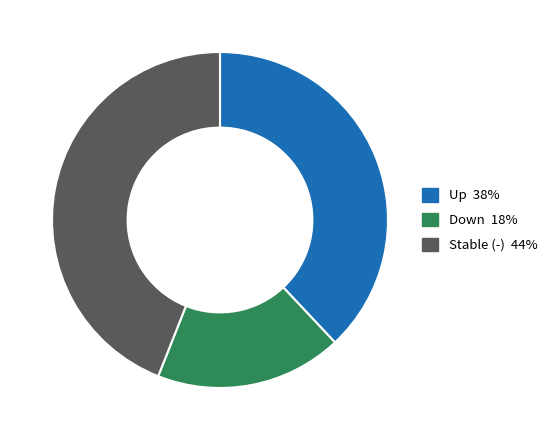

Does any single category account for the majority?

No